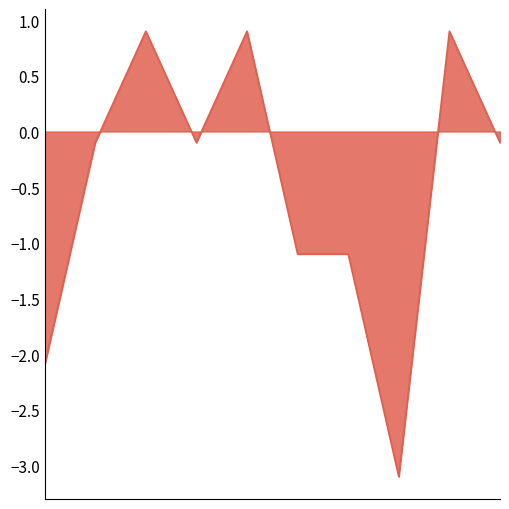

What is the maximum value shown in the chart?

0.9